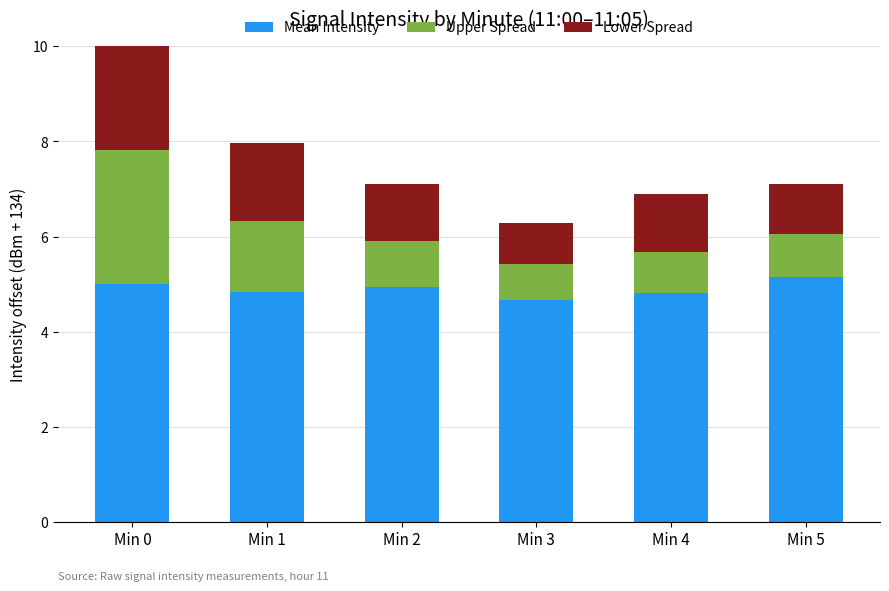

What is the difference between the second highest and minimum values in the Mean Intensity series?

0.3